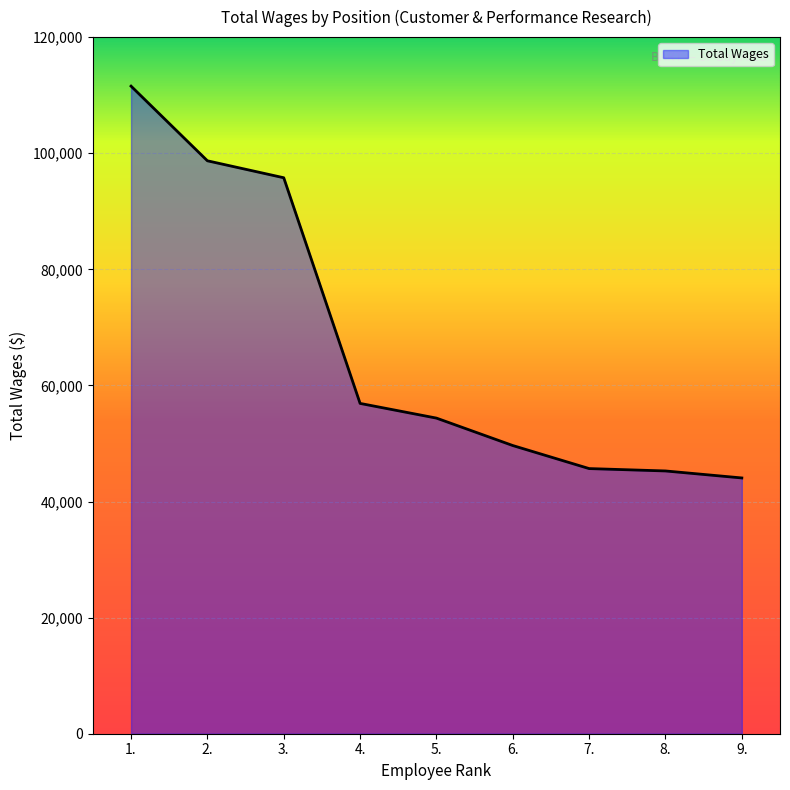

What is the change in value from 5. to 6.?

-4725